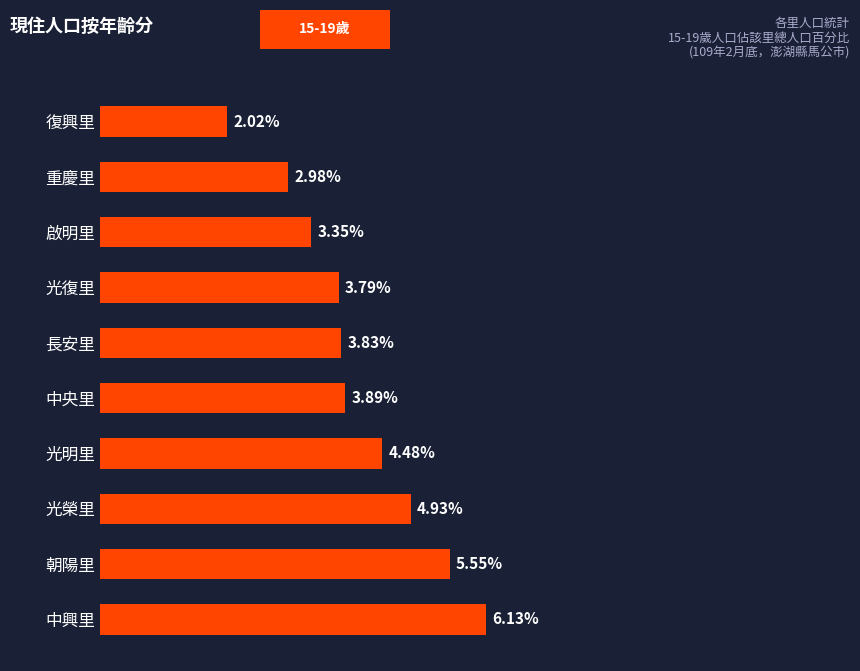

List the labels in order of value, largest first.

中興里, 朝陽里, 光榮里, 光明里, 中央里, 長安里, 光復里, 啟明里, 重慶里, 復興里